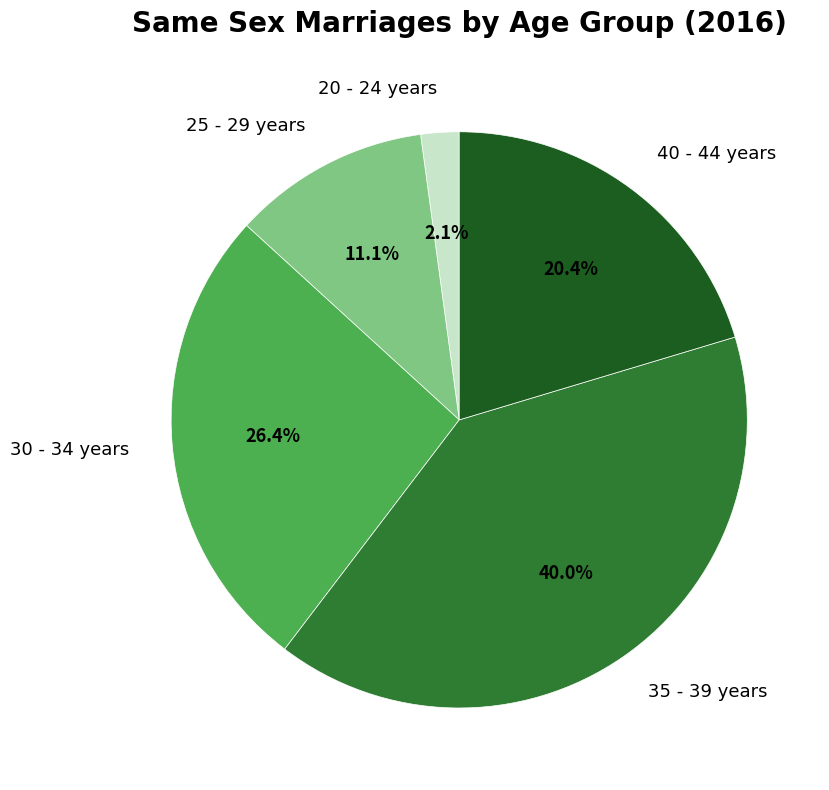

What percentage is the 30 - 34 years slice, to the nearest percent?

26%